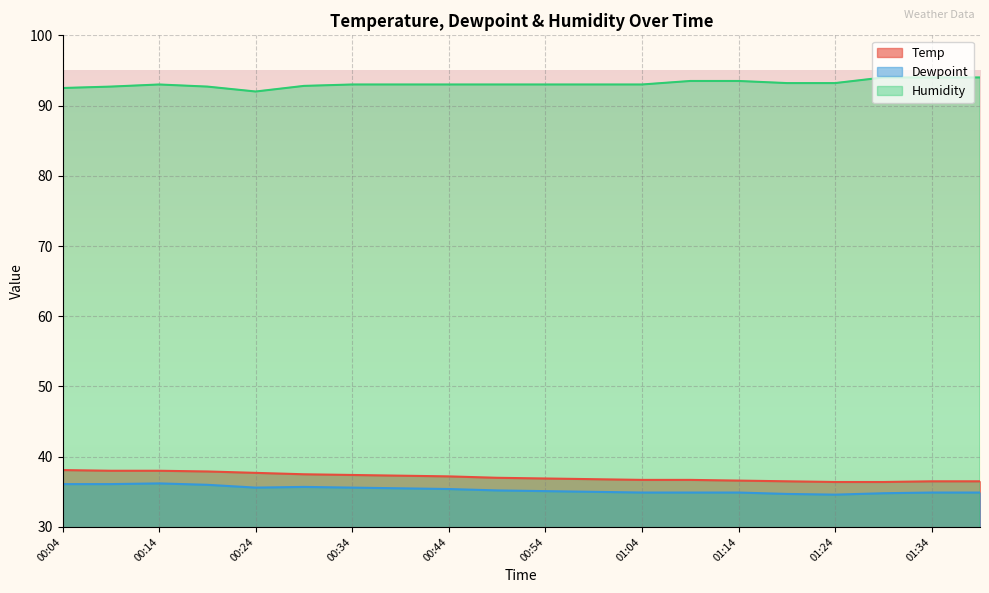

How many lines are shown in the chart?

3